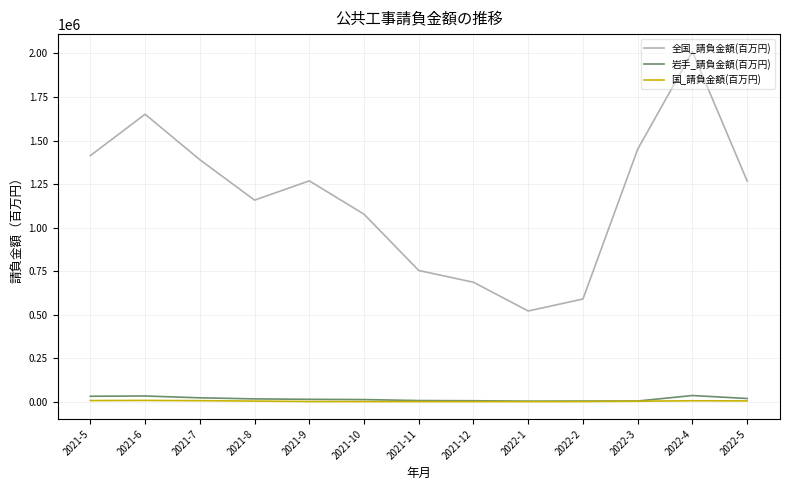

Is the value of 全国_請負金額(百万円) at 2022-1 greater than the value of 国_請負金額(百万円) at 2021-6?

Yes